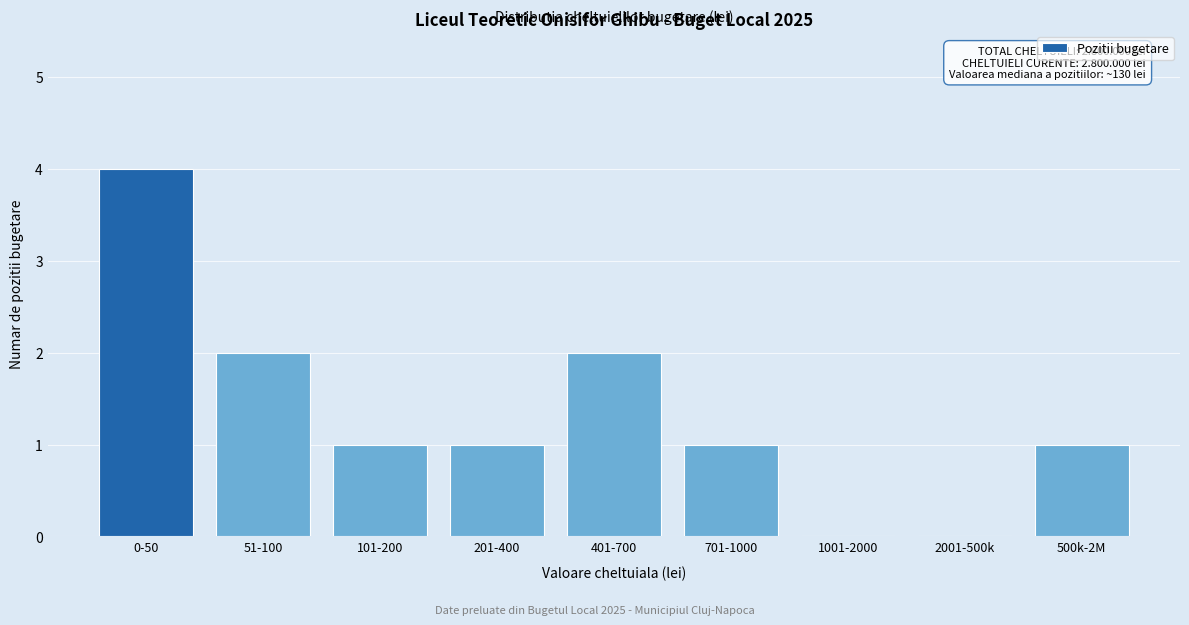

Reading left to right, extract all data points from this chart.

0-50=4	51-100=2	101-200=1	201-400=1	401-700=2	701-1000=1	1001-2000=0	2001-500k=0	500k-2M=1